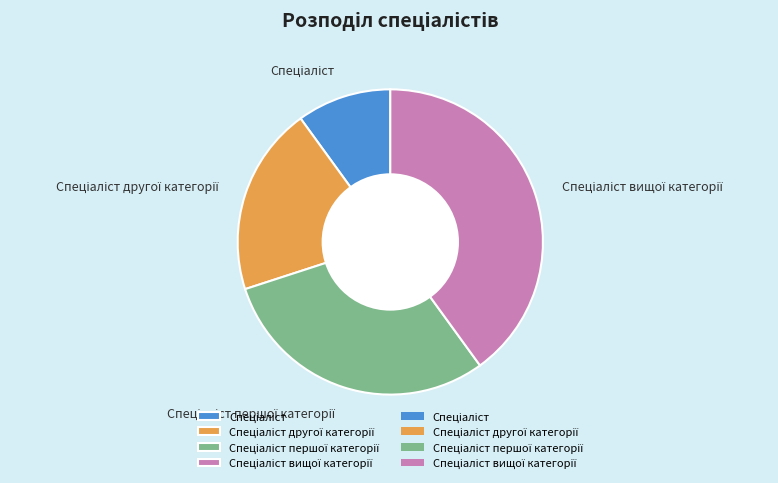

Is there any slice that represents more than half of the pie?

No